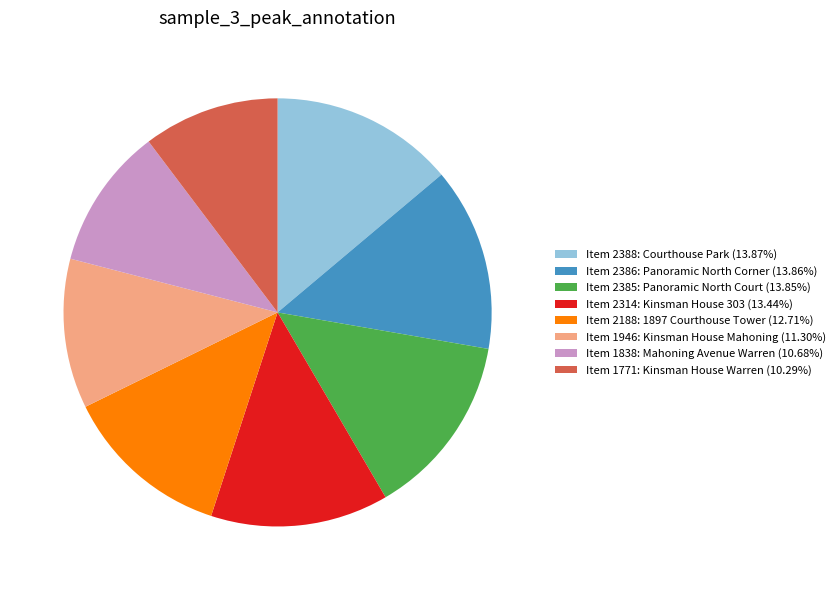

Does Item 2188: 1897 Courthouse Tower represent more than half of the total?

No